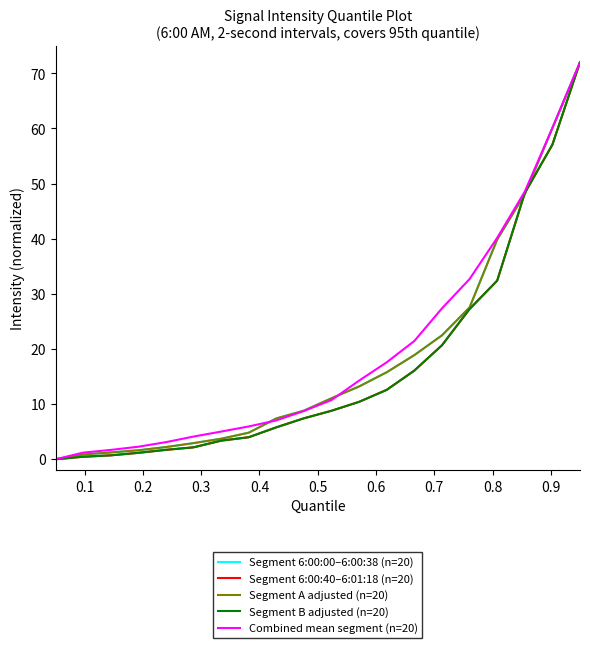

How many distinct data groups are displayed?

5